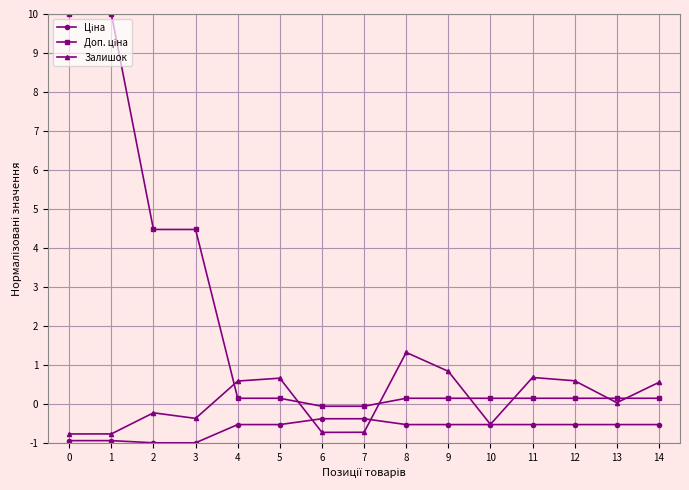

In Залишок, how many points are higher than both neighbors (excluding endpoints)?

4